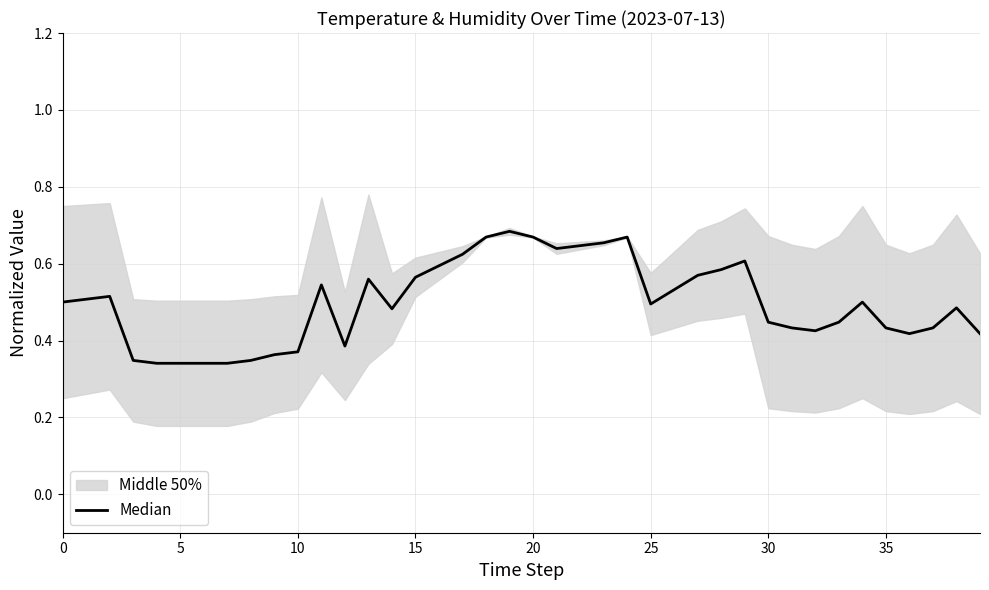

Count the values in the range 0 to 1.

40